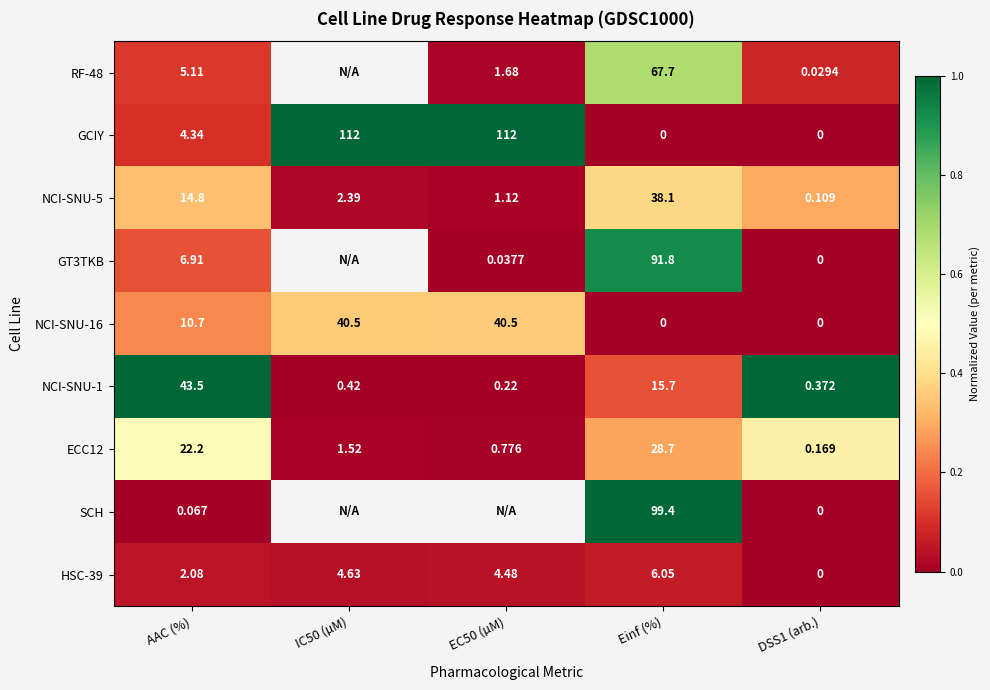

Which category has the lowest value across all series?

Einf (%)